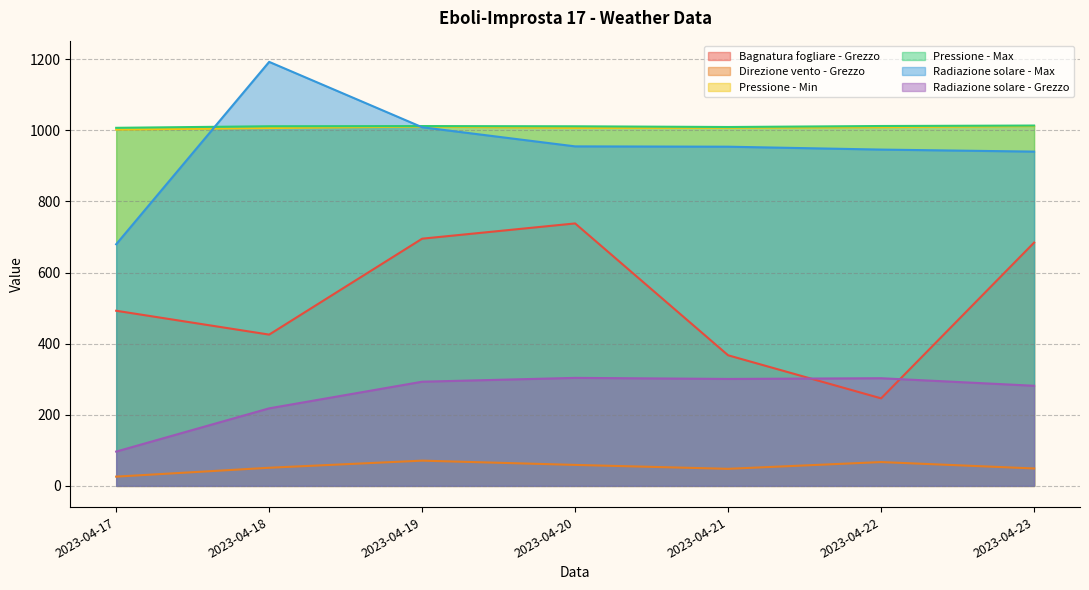

Which has a higher value, 2023-04-19 or 2023-04-21?

2023-04-19